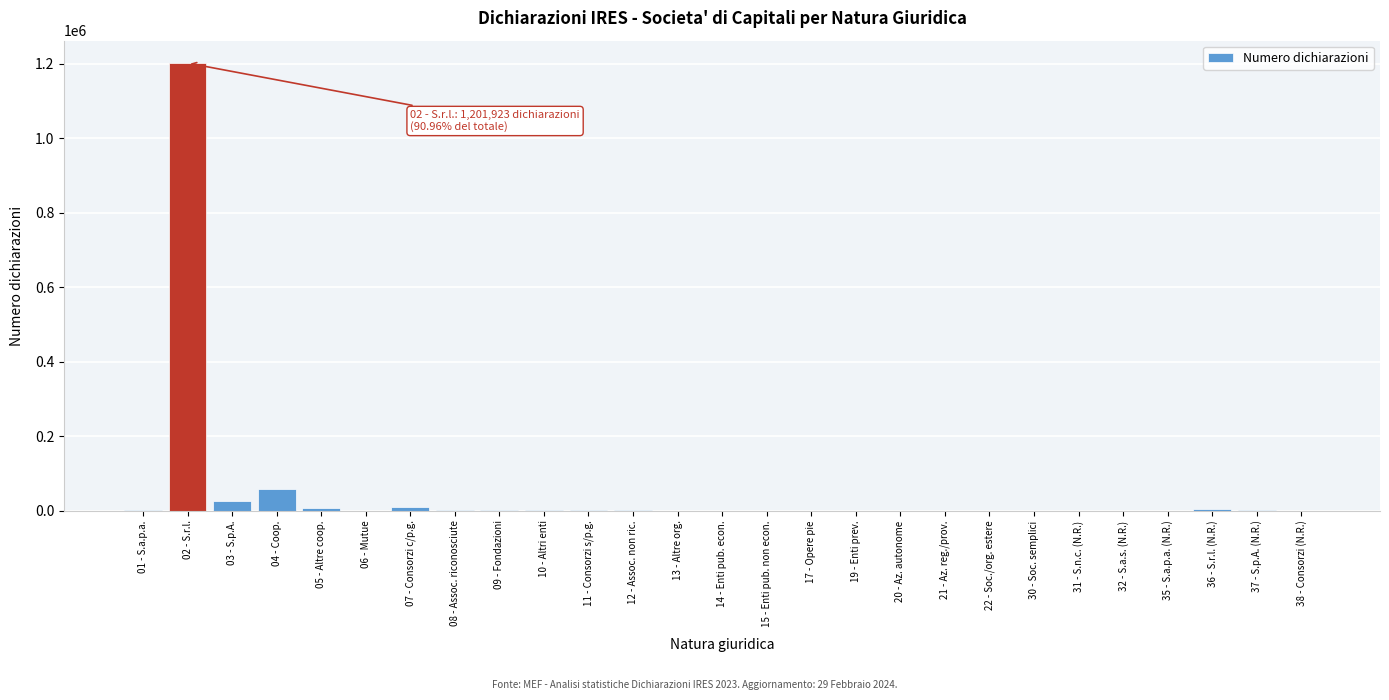

What is the sum of all values?

1315110